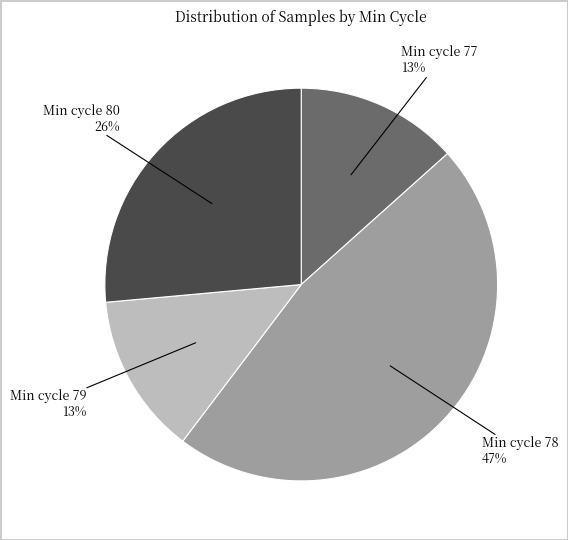

To the nearest percent, what is the average slice percentage?

25%